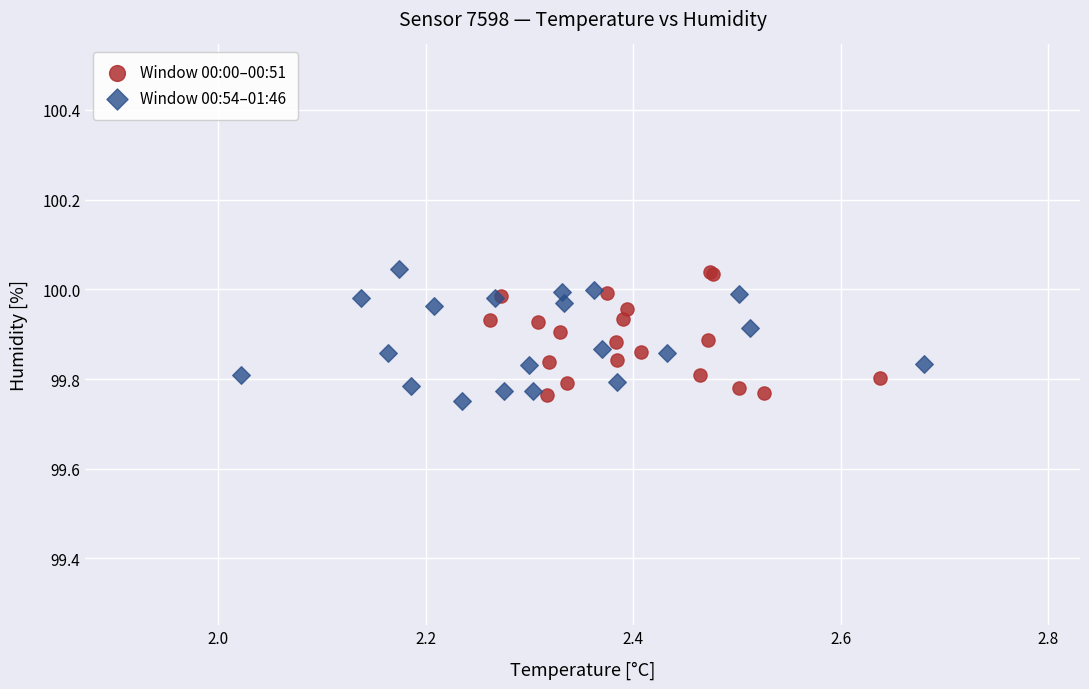

What are all the series names shown in the legend?

Window 00:00–00:51, Window 00:54–01:46